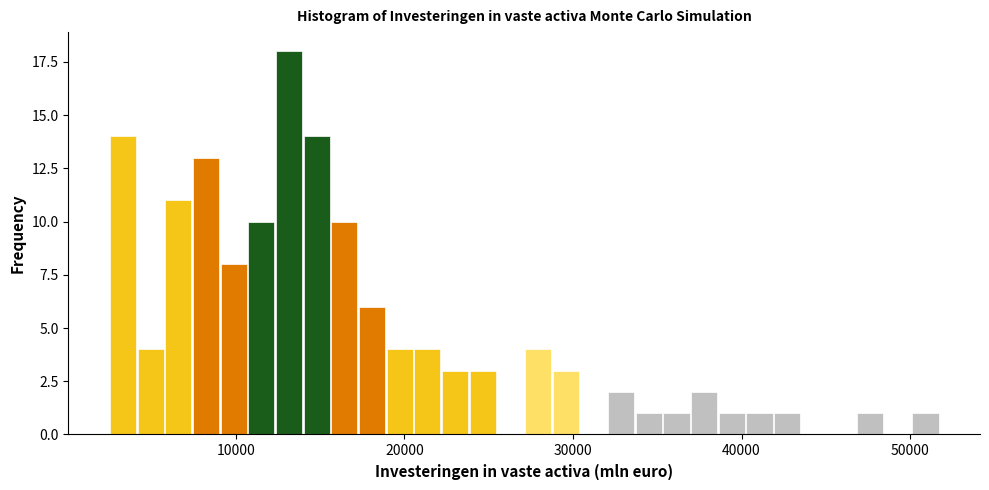

Read against the x-axis, roughly where is the centre of the tallest bar?

13000